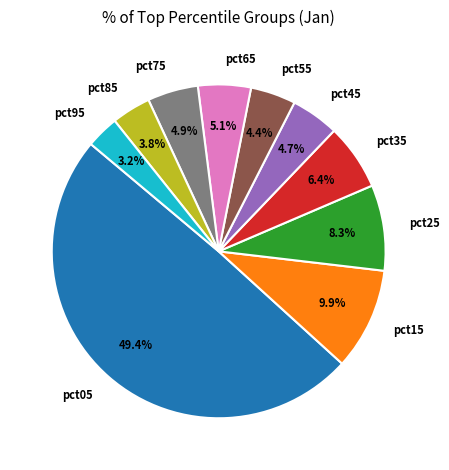

Is the sum of pct35 and pct85 greater than half?

No